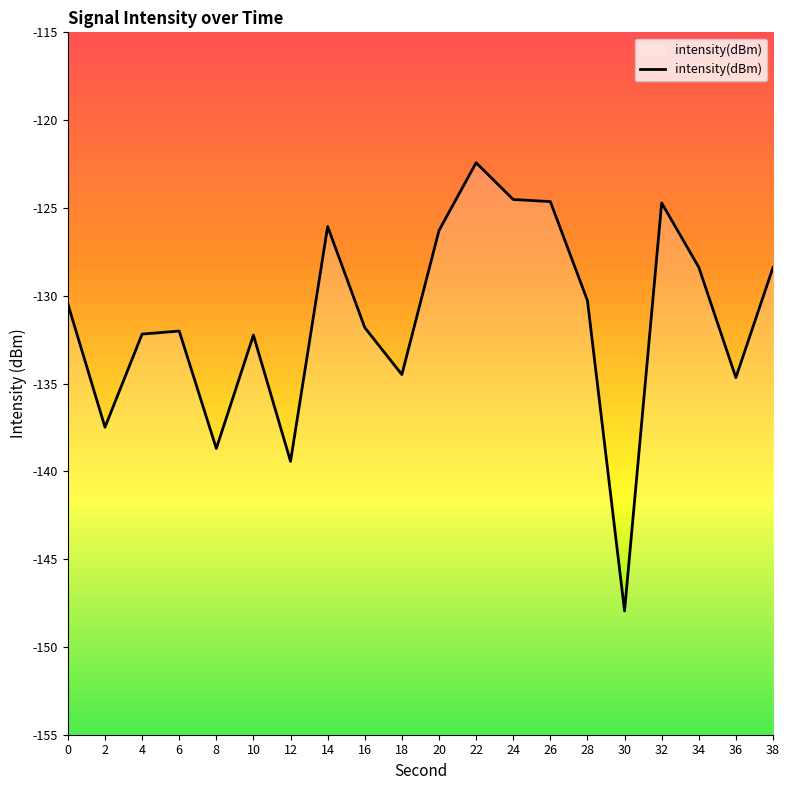

Where does the data first go above -130?

14